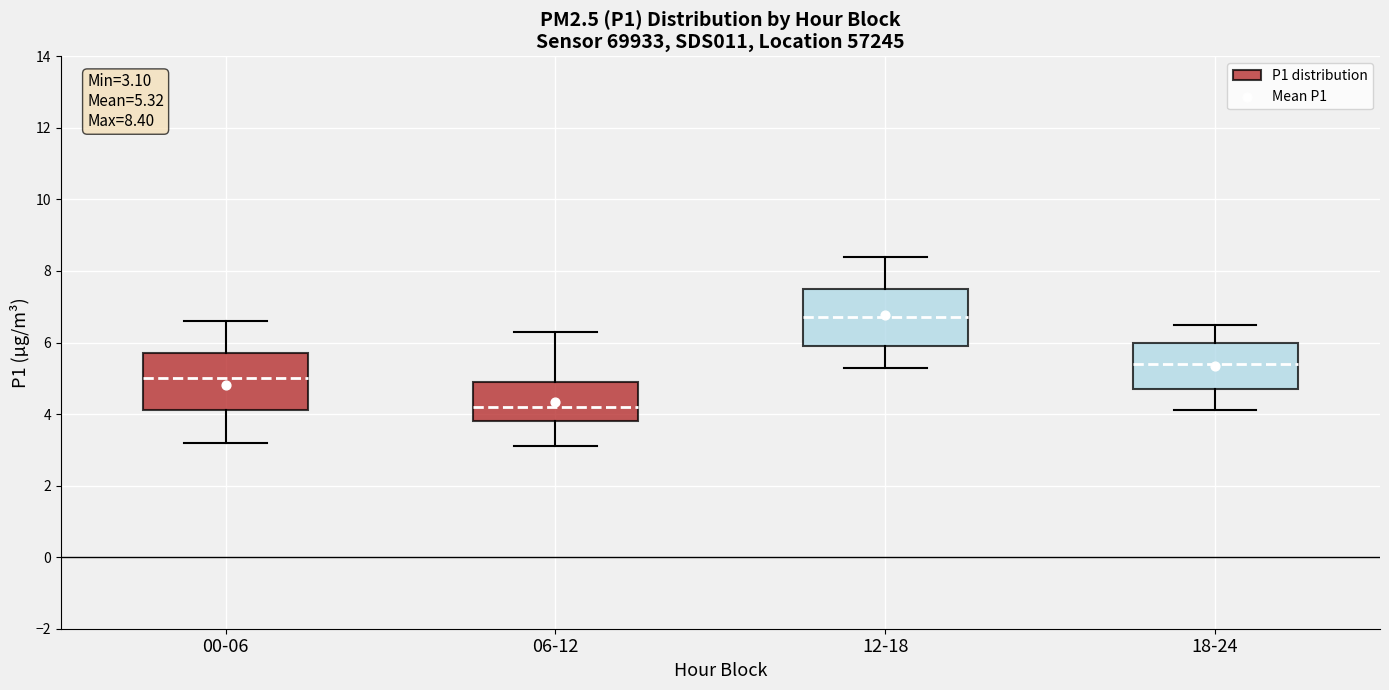

Which box's median line is the lowest?

06-12